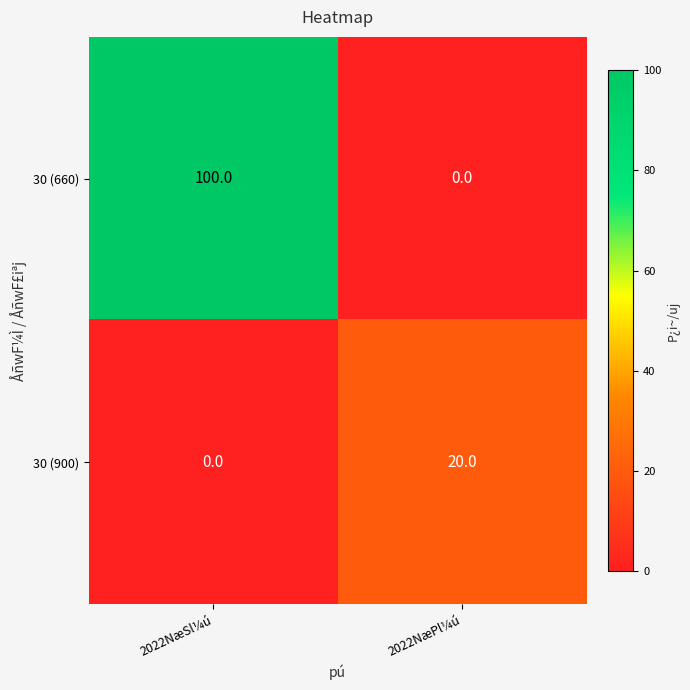

Reading left to right, extract all data points from this chart.

30 (660): 2022NæSl¼ú=100	2022NæPl¼ú=0
30 (900): 2022NæSl¼ú=0	2022NæPl¼ú=20